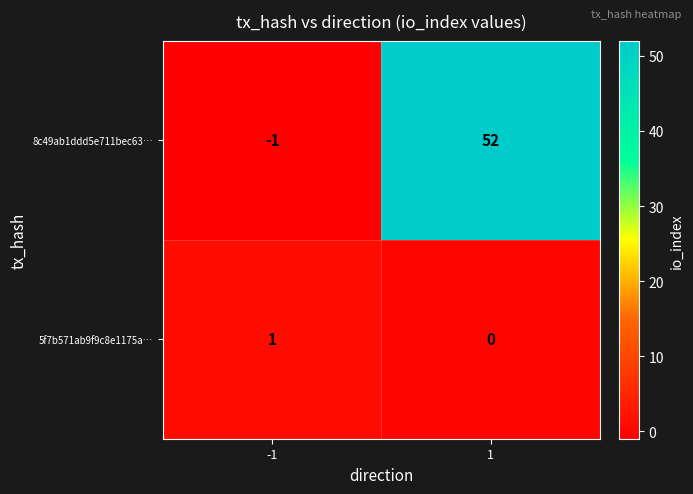

Which series has the widest spread of values?

8c49ab1ddd5e711bec63…